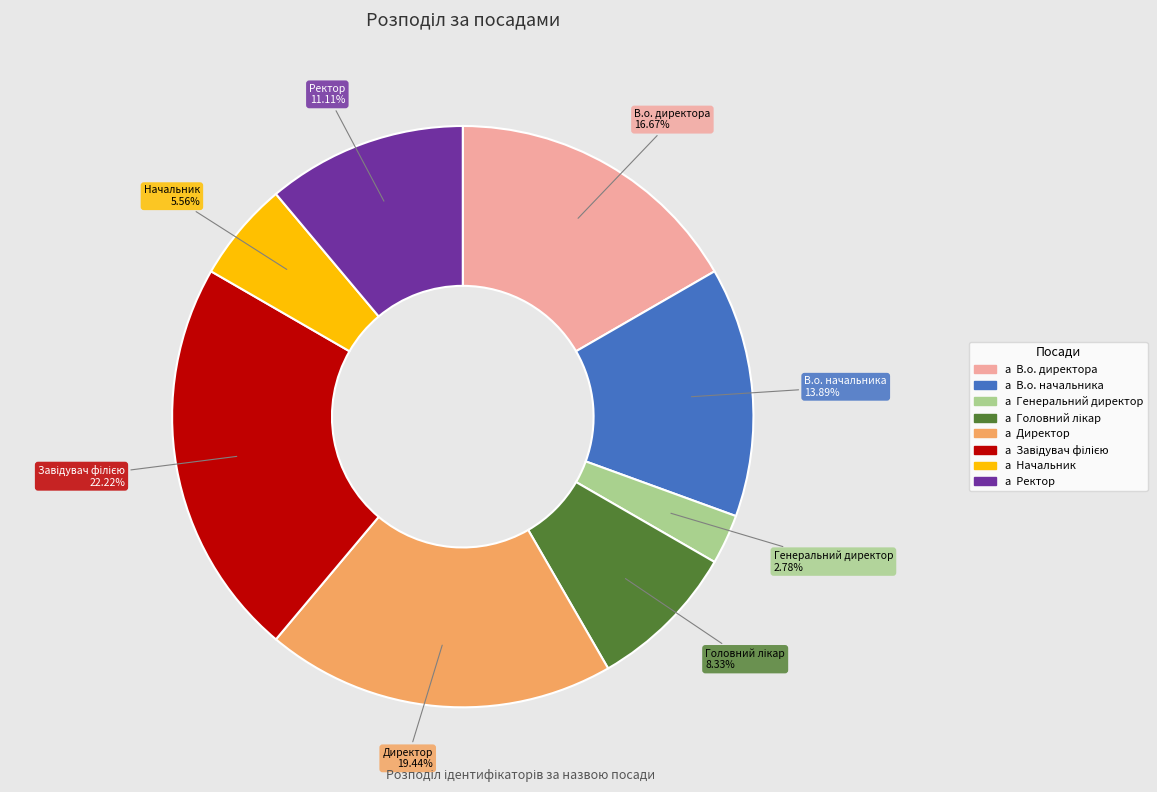

Does any single category account for the majority?

No